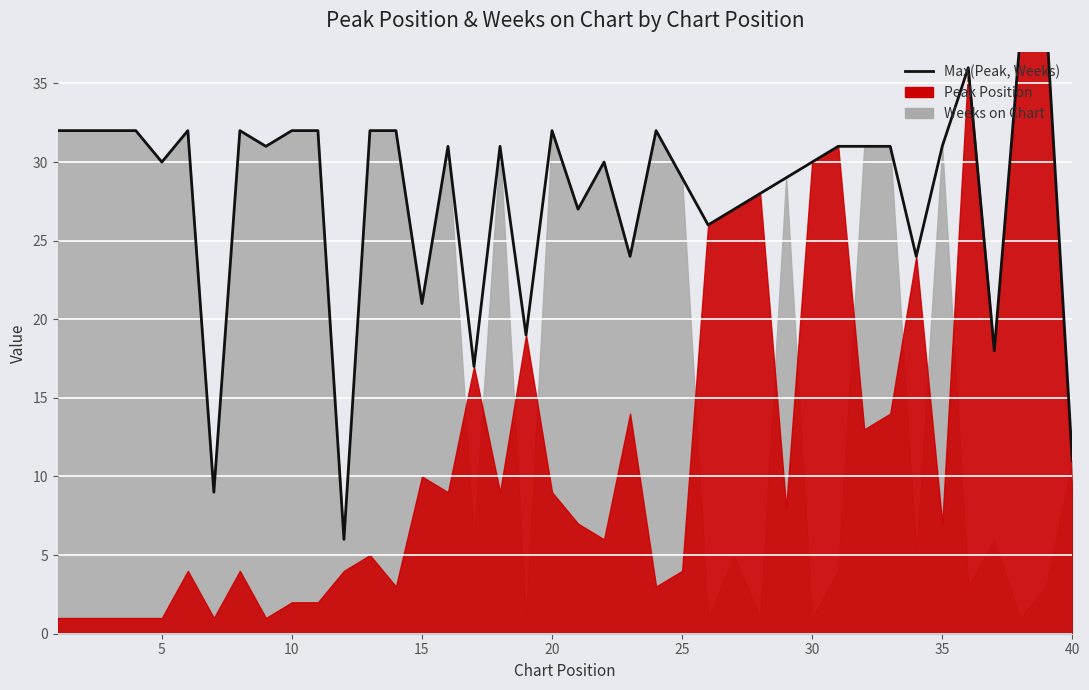

Is it true that the value at 10 is 20?

False